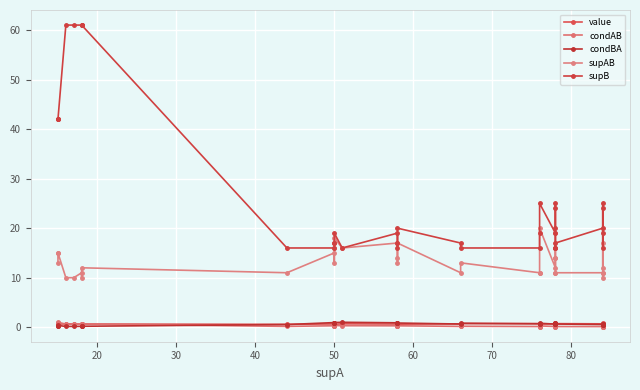

What are all the series names shown in the legend?

value, condAB, condBA, supAB, supB